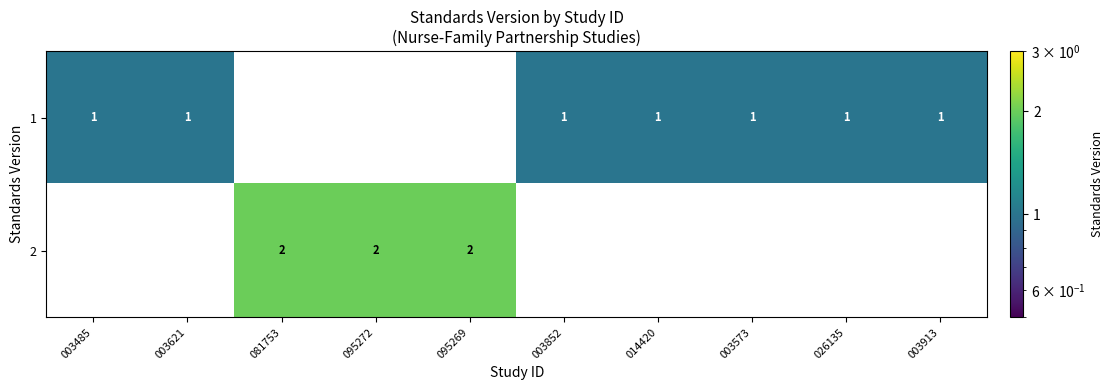

How many categories are shown in the chart?

10